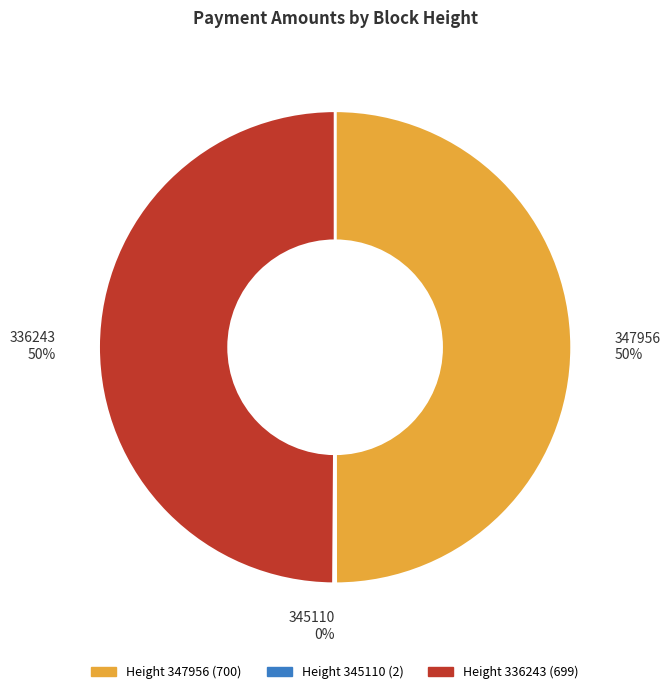

To the nearest percent, what is the difference between the largest and smallest slice percentages?

50%